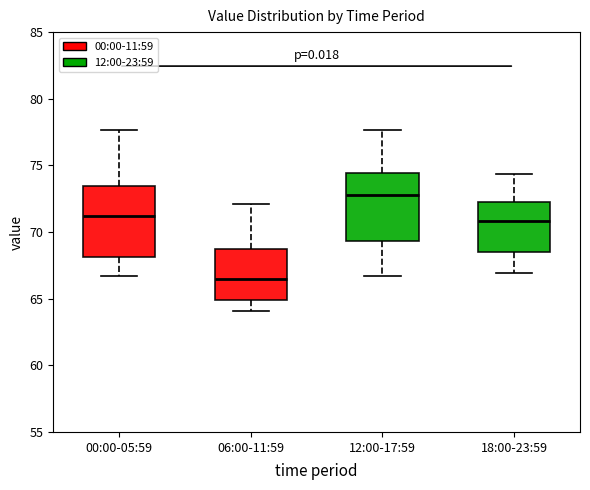

Which box's median line is the highest?

12:00-17:59